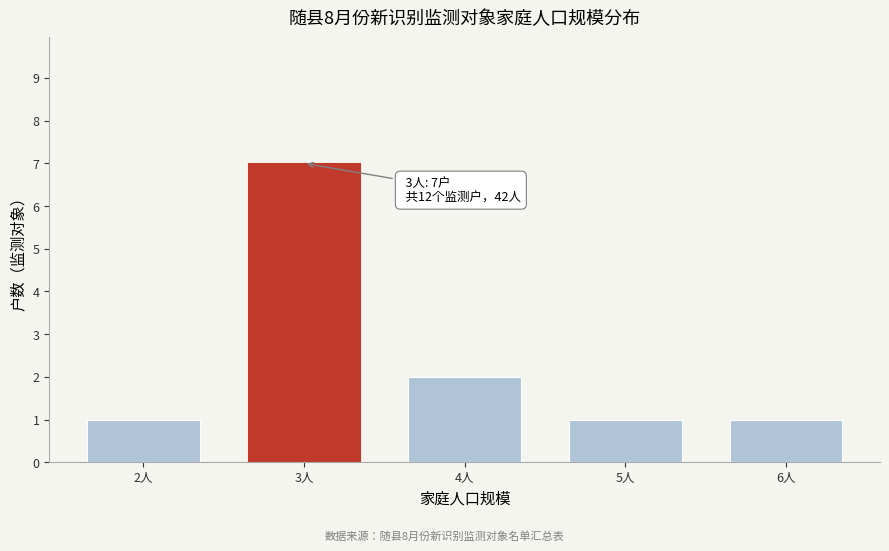

Reading left to right, transcribe all the data shown in this chart.

1	7	2	1	1